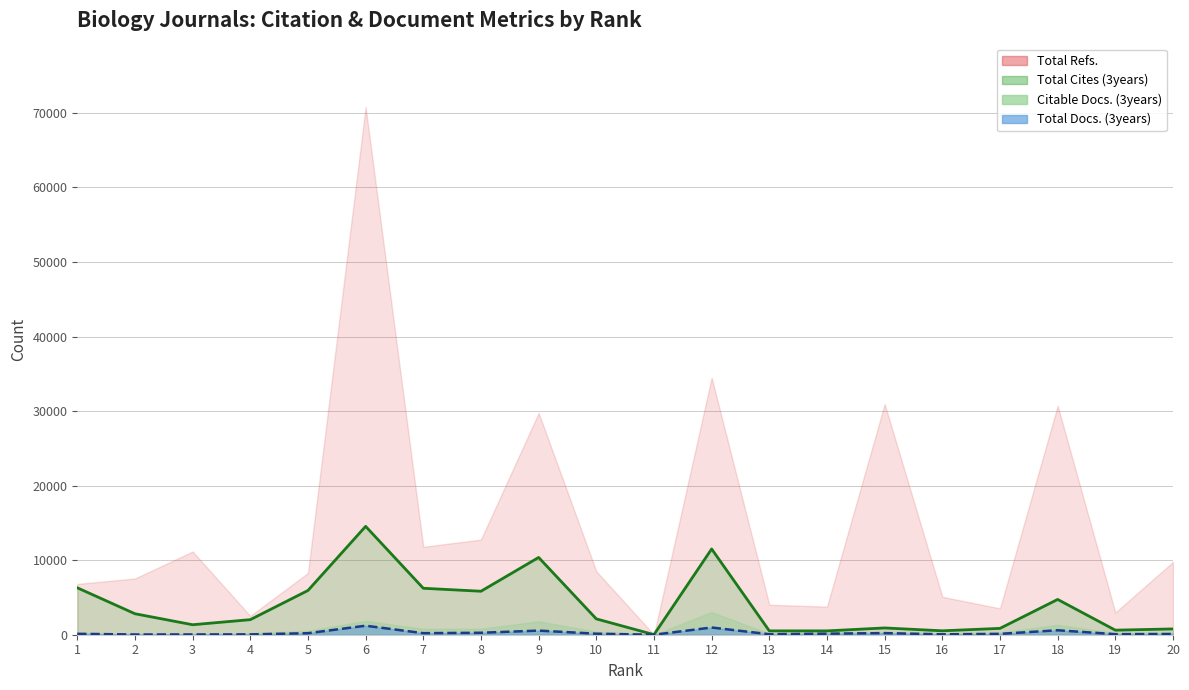

Is the value of Total Cites (3years) at 11 greater than the value of Total Docs. (3years) at 13?

No